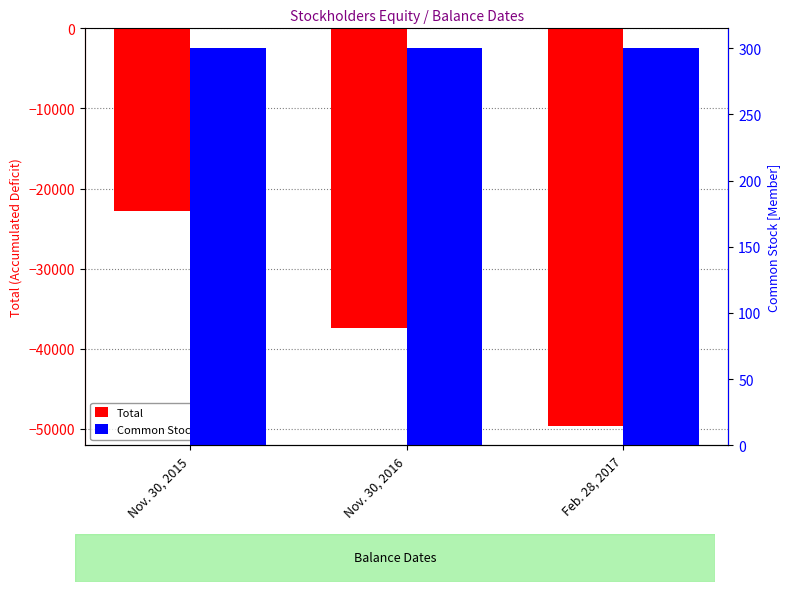

What is the difference between the highest and lowest values at Feb. 28, 2017?

49892